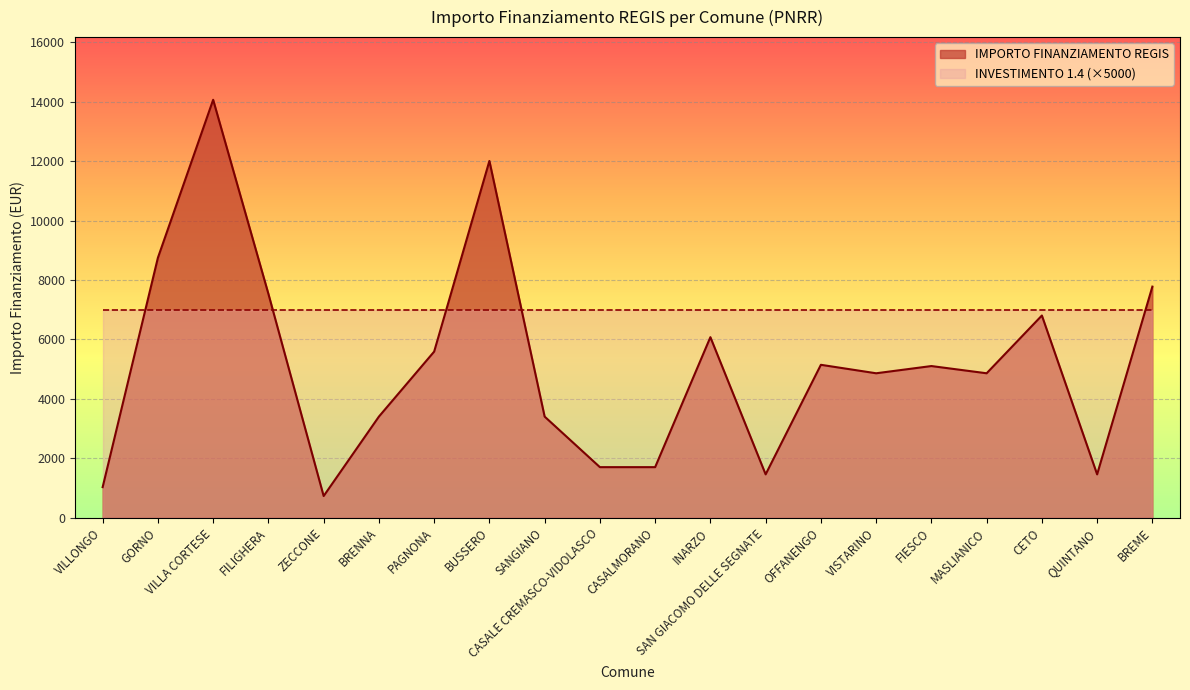

How many values exceed 5103?

9